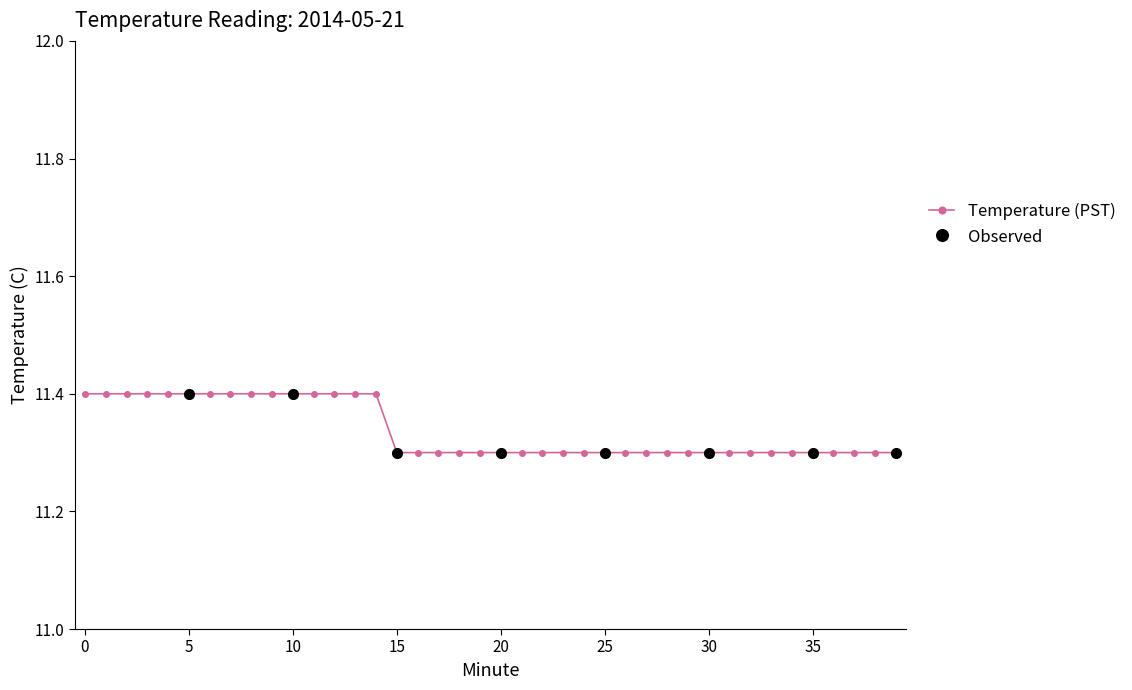

Rank the categories by value from highest to lowest.

0, 1, 2, 3, 4, 5, 6, 7, 8, 9, 10, 11, 12, 13, 14, 15, 16, 17, 18, 19, 20, 21, 22, 23, 24, 25, 26, 27, 28, 29, 30, 31, 32, 33, 34, 35, 36, 37, 38, 39